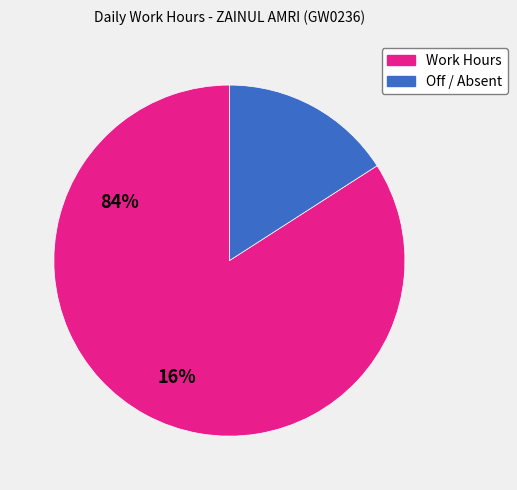

Is there any slice that represents more than half of the pie?

Yes